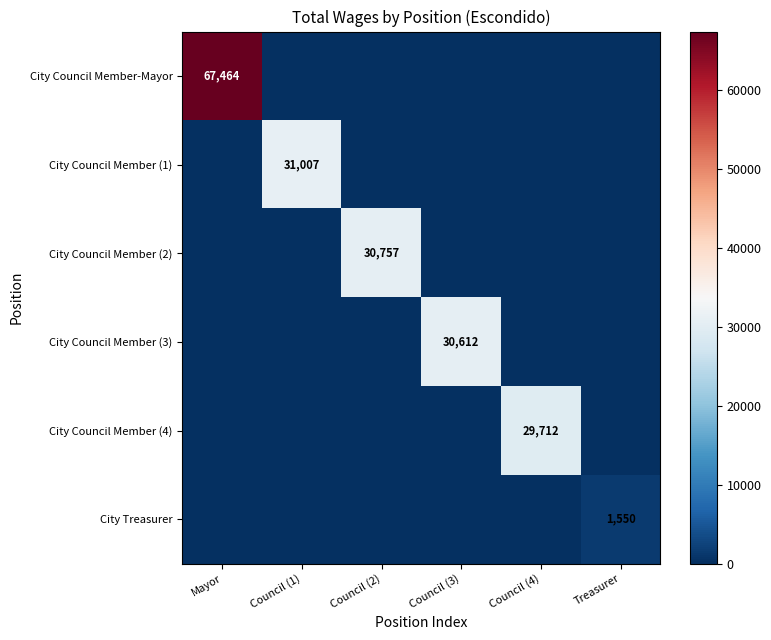

Is it true that City Council Member (2) equals 30757 at Council (2)?

True